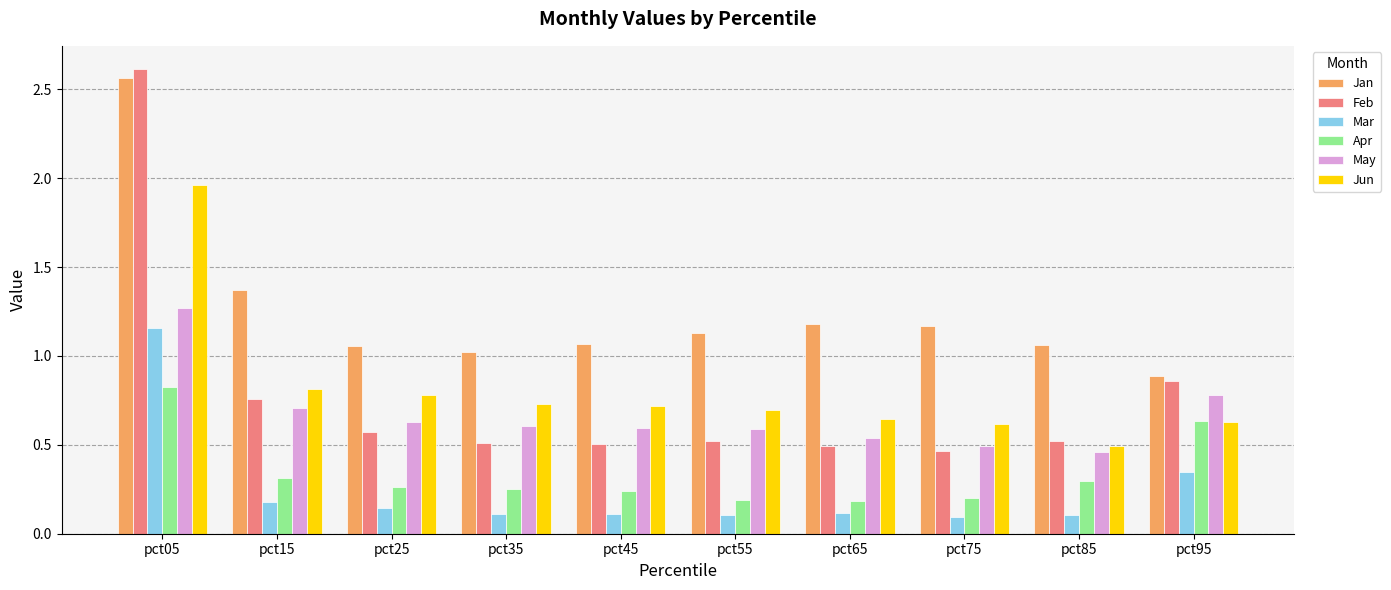

Which label corresponds to the largest value in the chart?

pct05